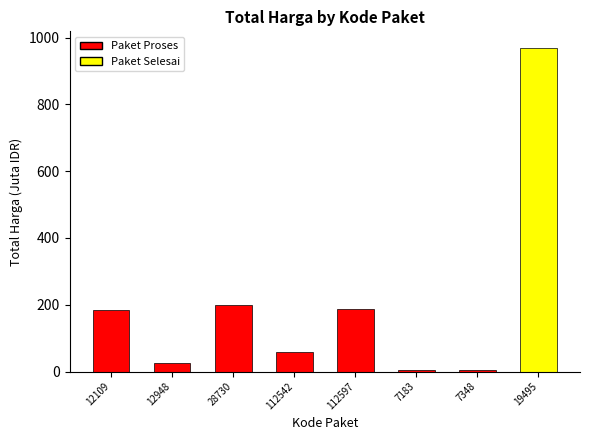

How many data points are above 185?

4